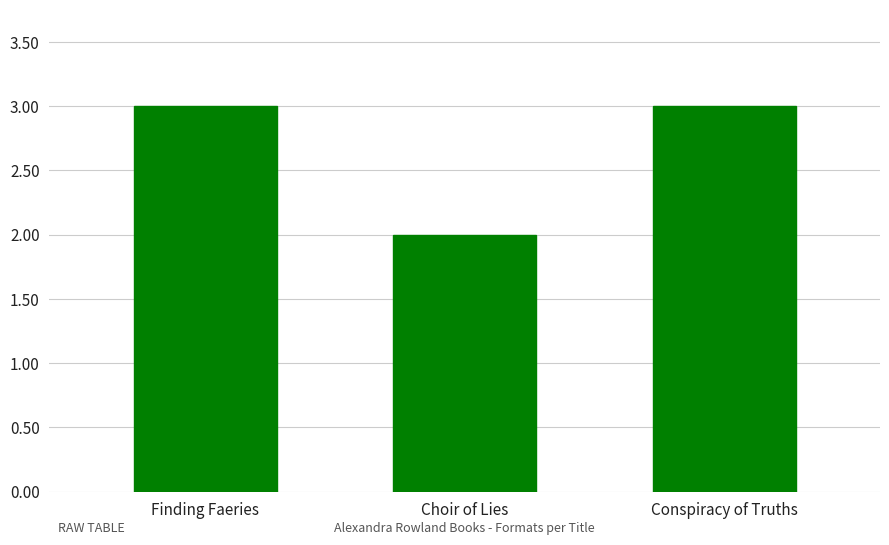

The value at Conspiracy of Truths is 3. True or false?

True